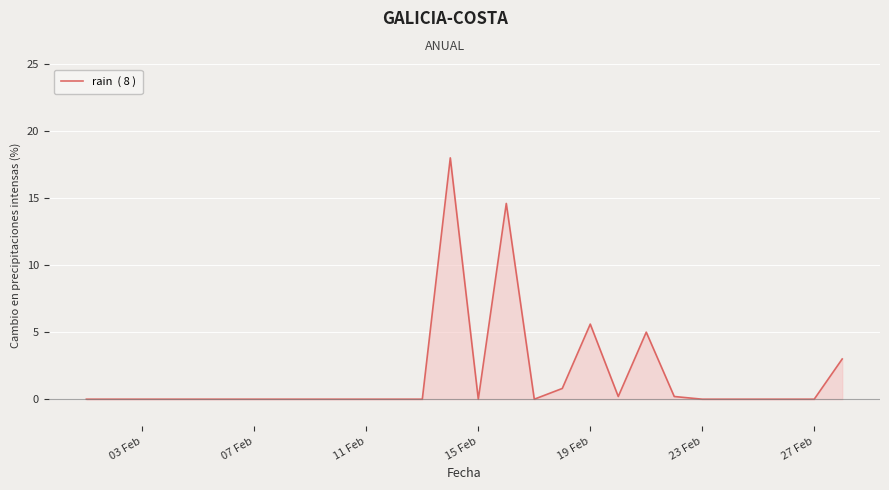

What is the greatest value displayed?

18.0